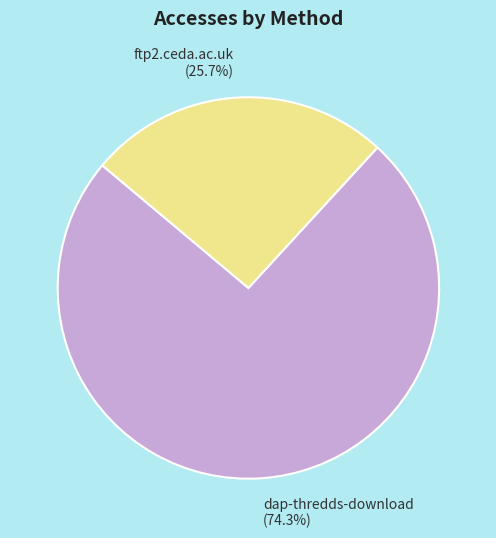

Which has a higher value, ftp2.ceda.ac.uk or dap-thredds-download?

dap-thredds-download